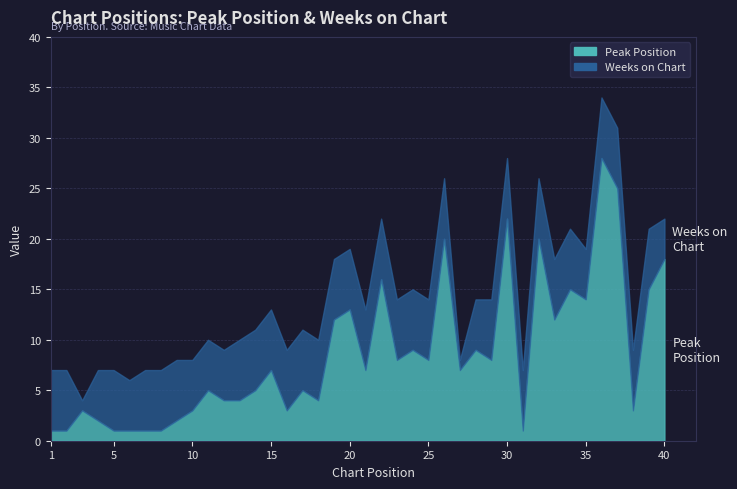

Which series has the largest total across all categories?

Peak Position